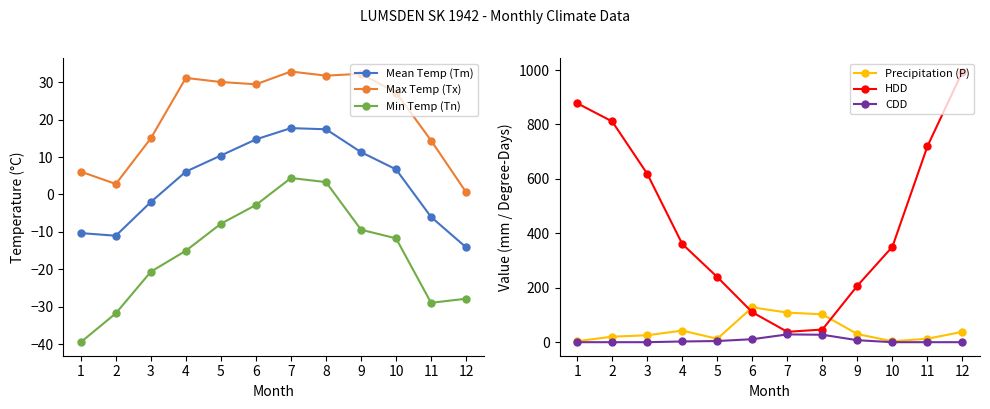

True or false: Min Temp (Tn) and Mean Temp (Tm) intersect in this chart.

False